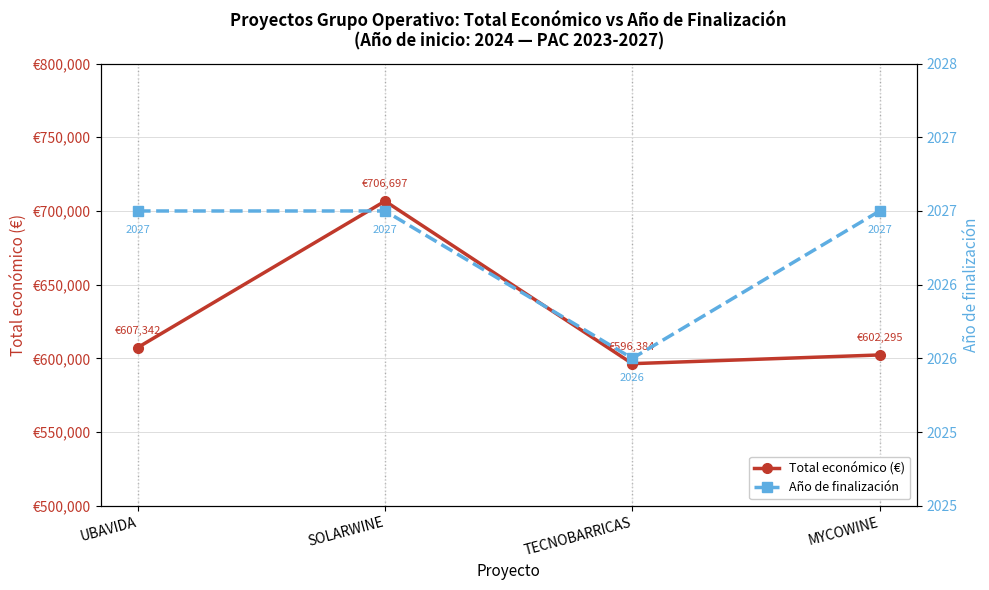

Reading left to right, list all the values displayed in this chart.

Total económico (€): 607342.0	706697.0	596384.0	602295.4
Año de finalización: 2027.0	2027.0	2026.0	2027.0